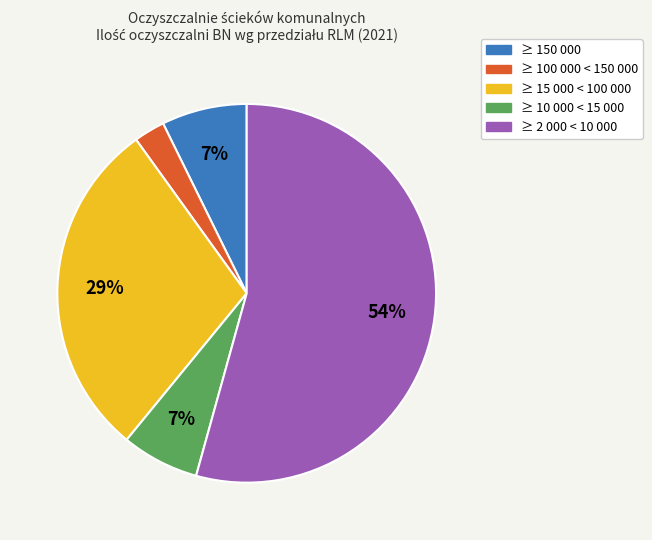

Does any single category account for the majority?

Yes